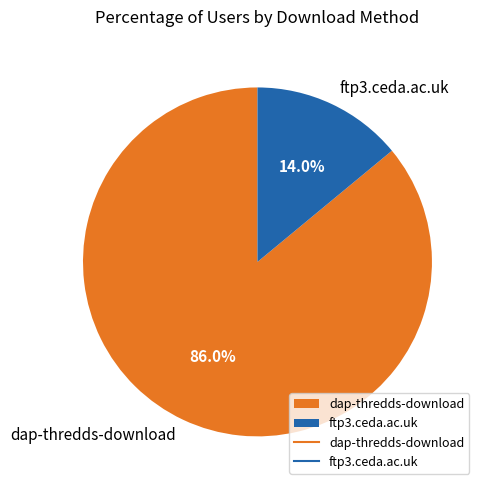

What percentage do dap-thredds-download and ftp3.ceda.ac.uk together represent?

100.0%